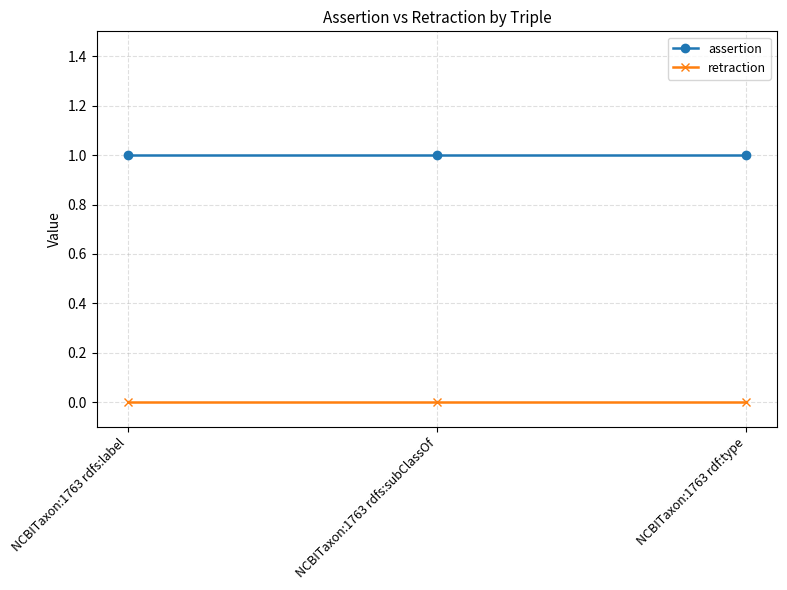

List the series in order of their peak value, lowest first.

retraction, assertion